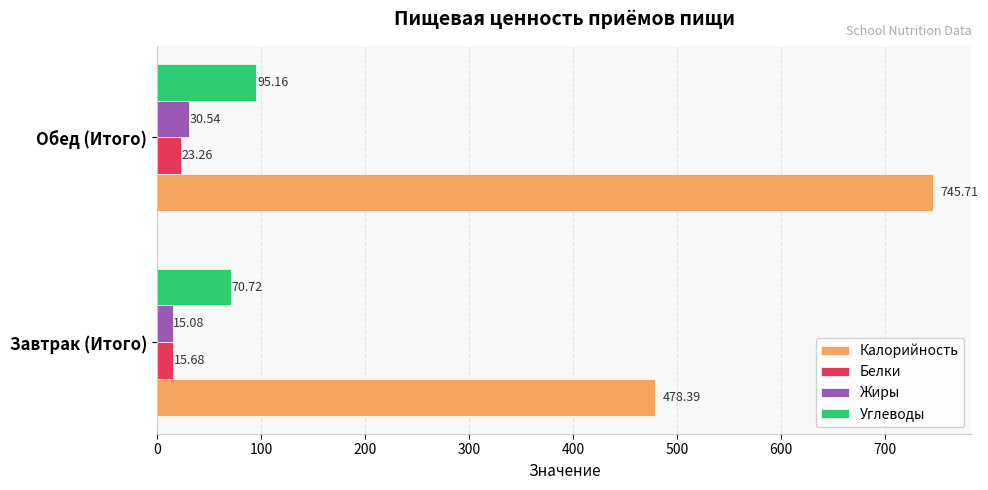

What is the sum of all Углеводы values?

165.9